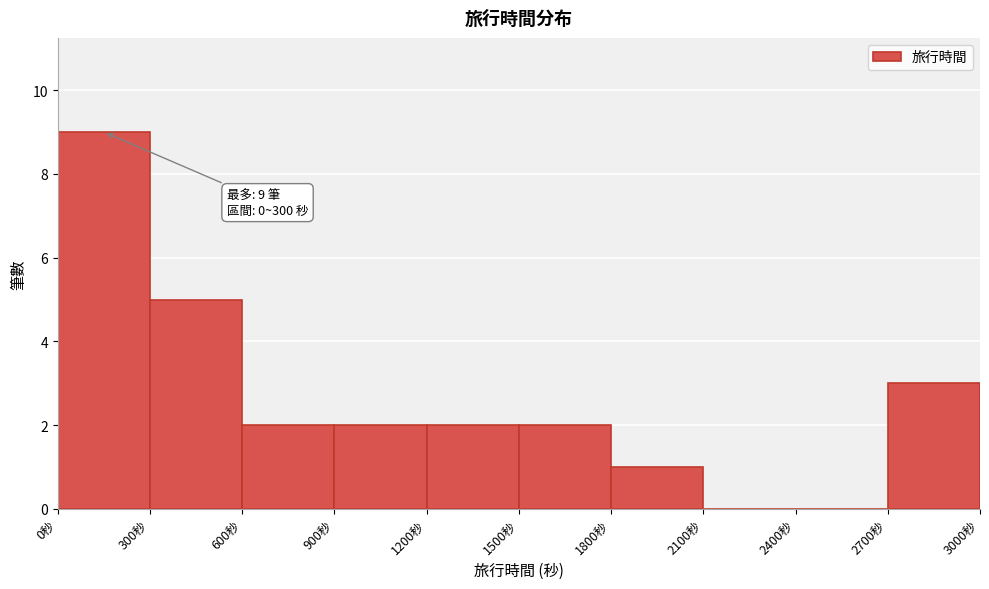

Which range on the x-axis has the tallest bar?

0 to 300